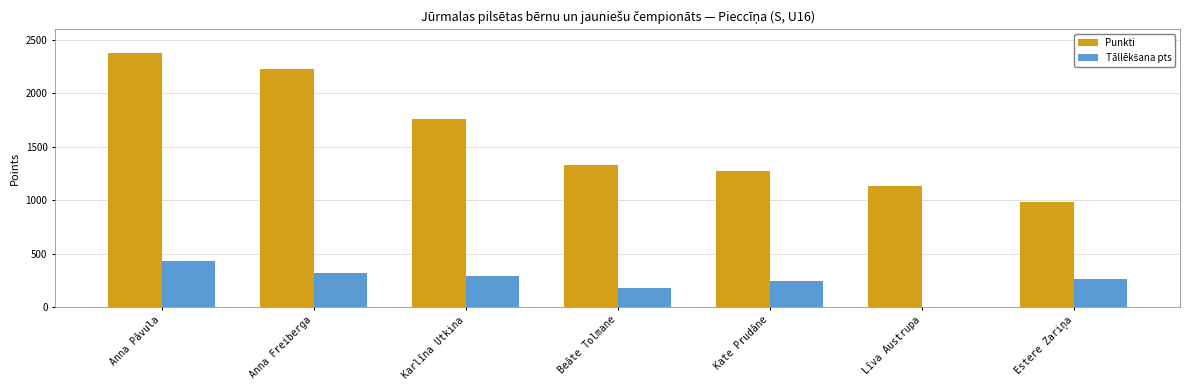

Which series has the largest total across all categories?

Punkti